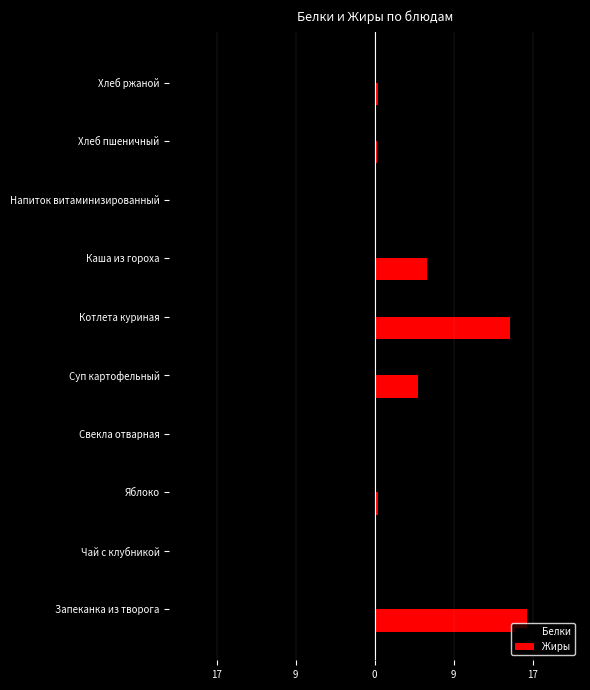

What are all the series names shown in the legend?

Белки, Жиры